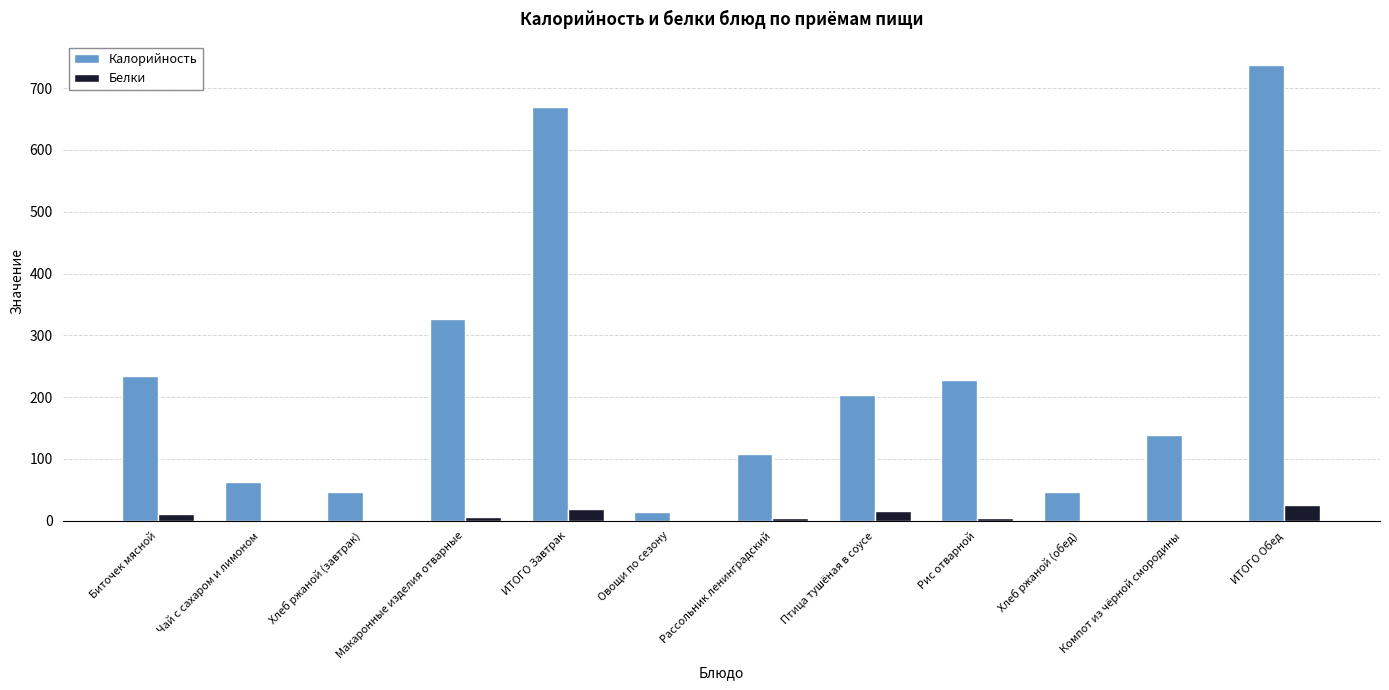

What is the greatest value displayed?

737.9